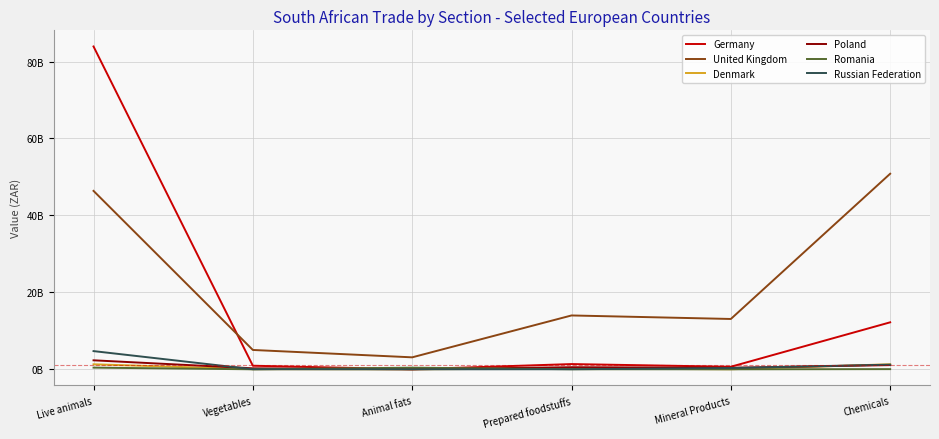

At how many categories does at least one series exceed 50306969629?

2